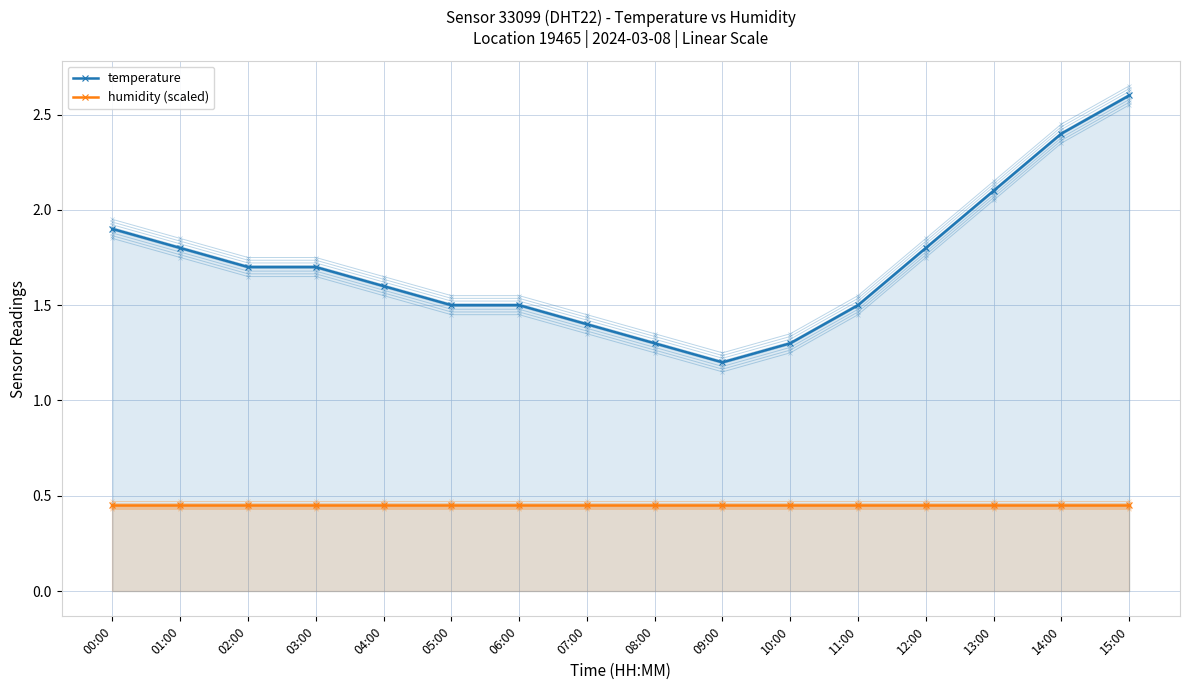

List the series in order of their peak value, lowest first.

humidity (scaled), temperature